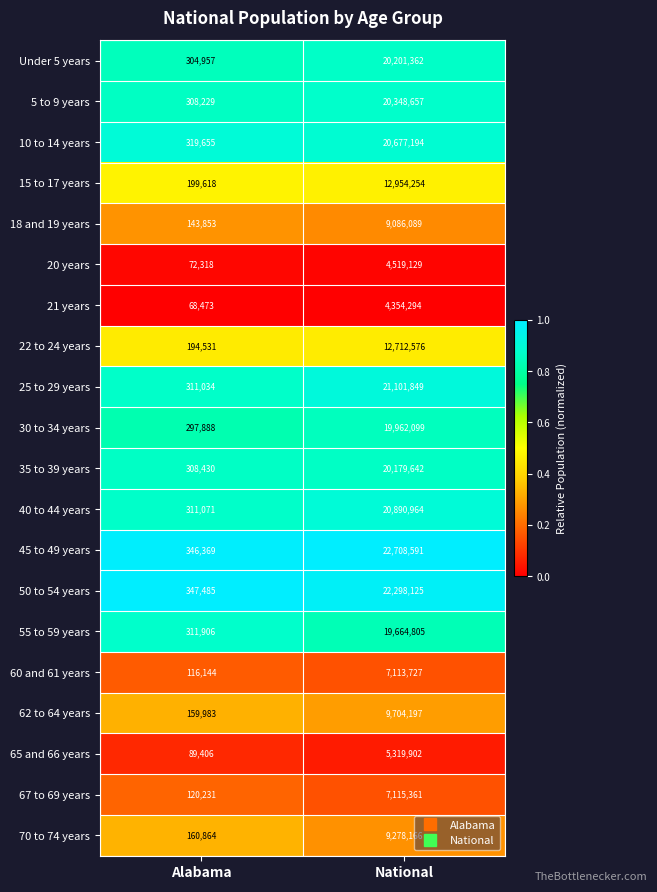

List the series in order of their peak value, lowest first.

21 years, 20 years, 65 and 66 years, 60 and 61 years, 67 to 69 years, 18 and 19 years, 70 to 74 years, 62 to 64 years, 22 to 24 years, 15 to 17 years, 55 to 59 years, 30 to 34 years, 35 to 39 years, Under 5 years, 5 to 9 years, 10 to 14 years, 40 to 44 years, 25 to 29 years, 50 to 54 years, 45 to 49 years